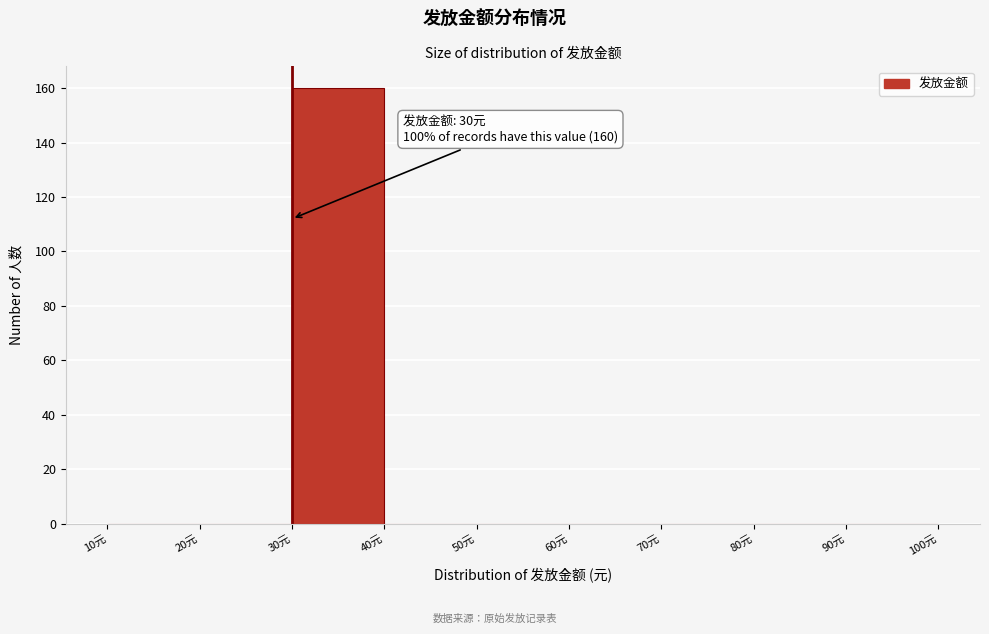

Which range on the x-axis has the tallest bar?

30 to 40